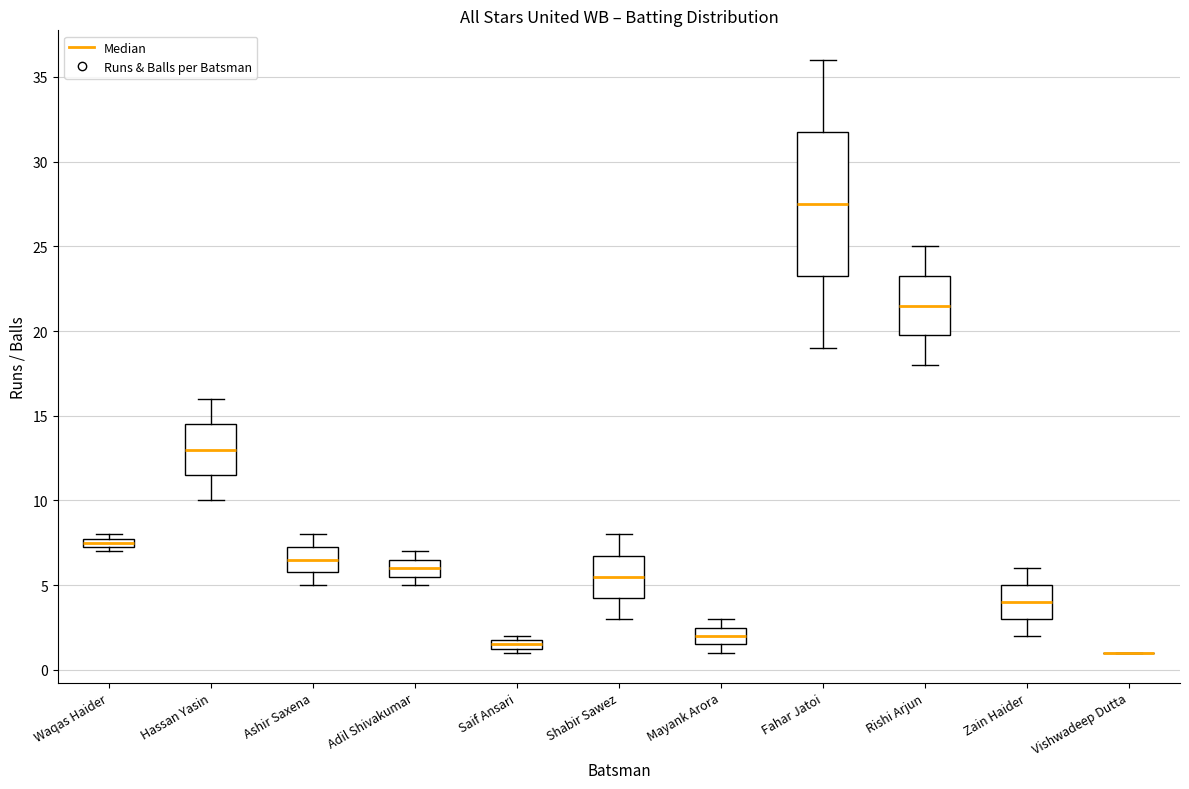

Comparing the boxes themselves (not the whiskers), which one is the tallest?

Fahar Jatoi